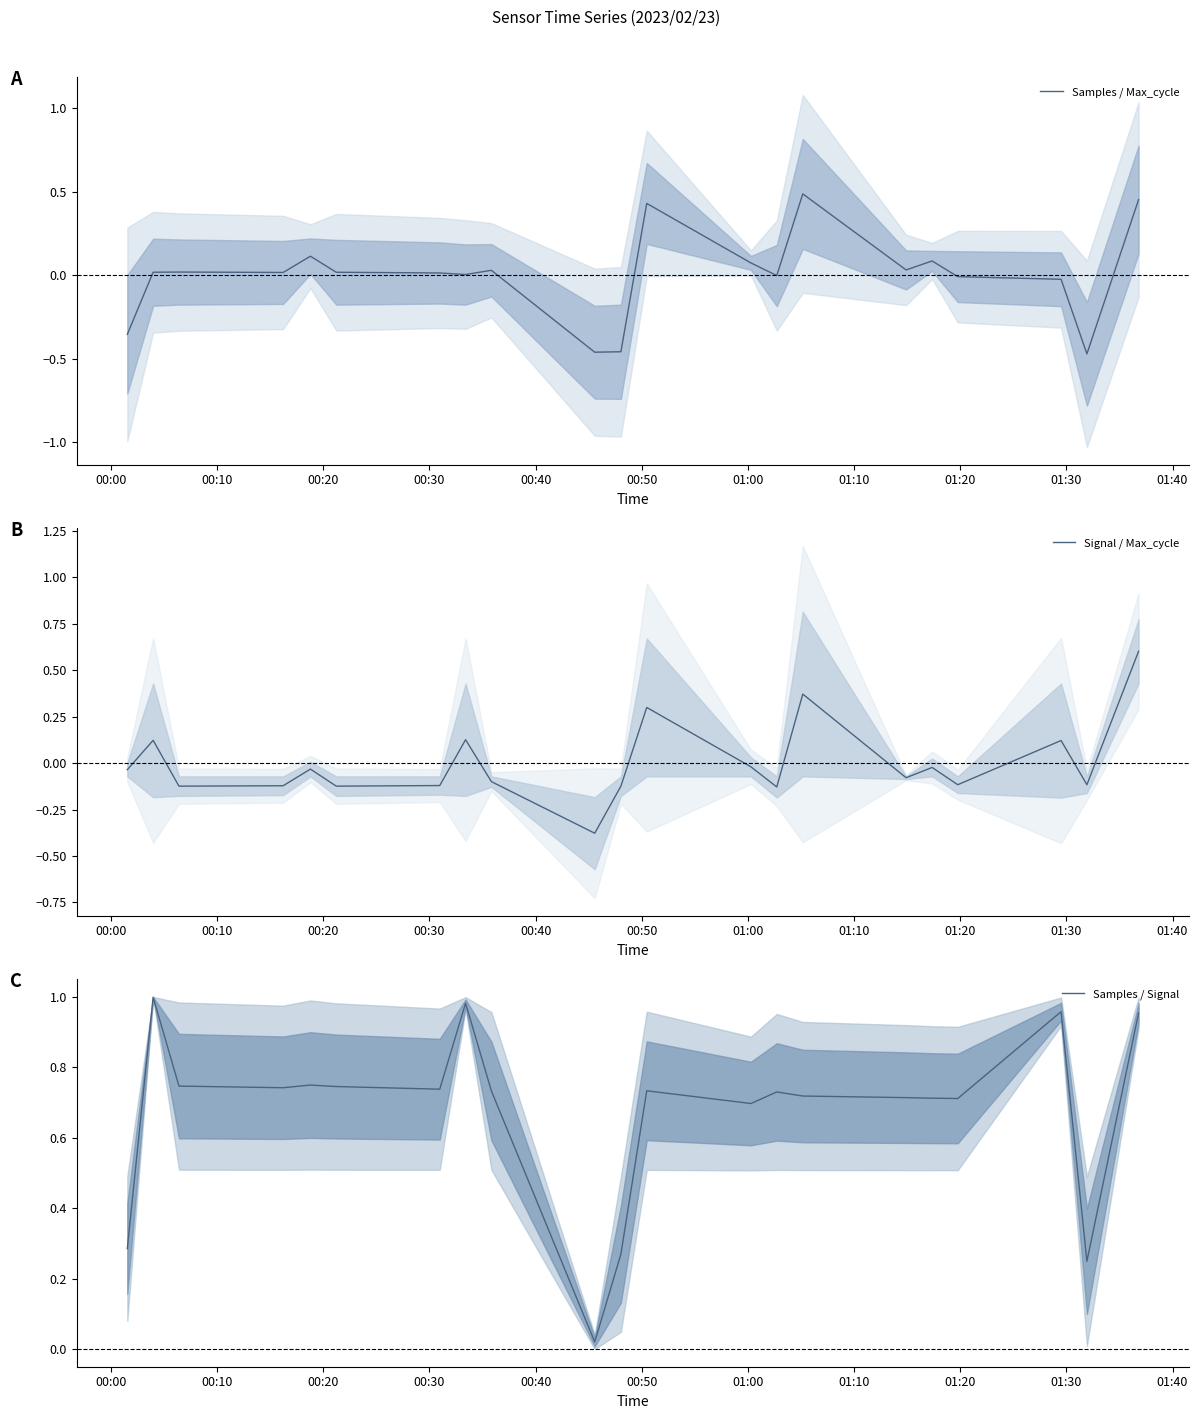

Which series has the largest total across all categories?

Samples / Signal